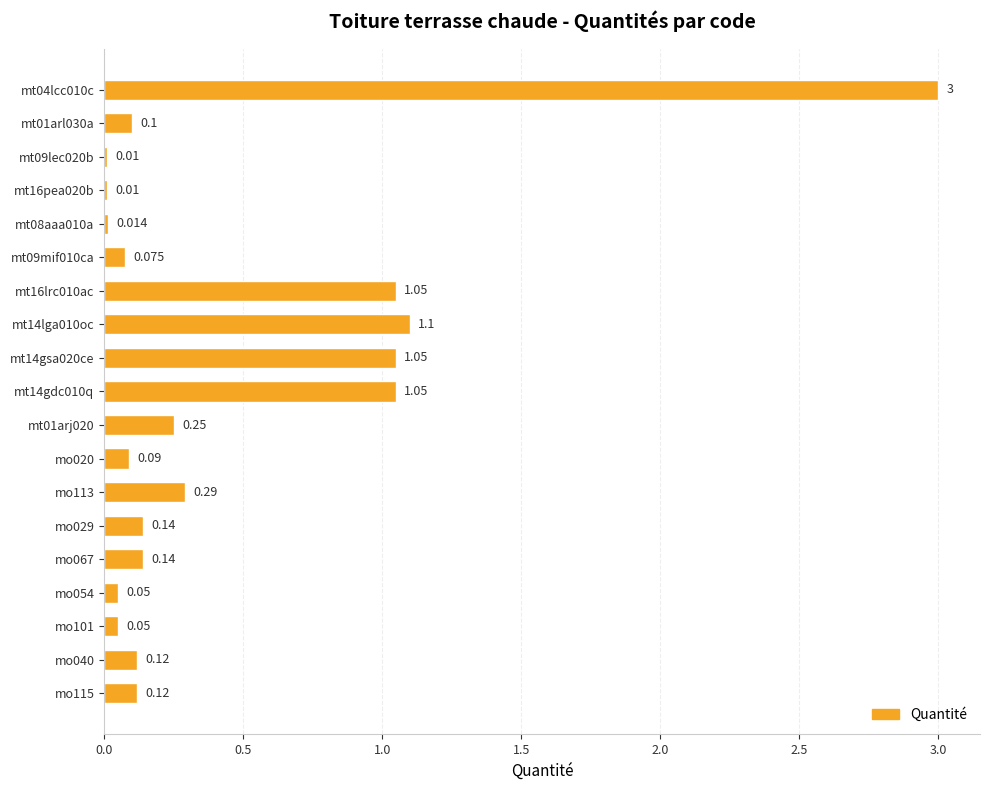

Are the bars grouped side by side (vs. stacked)?

No